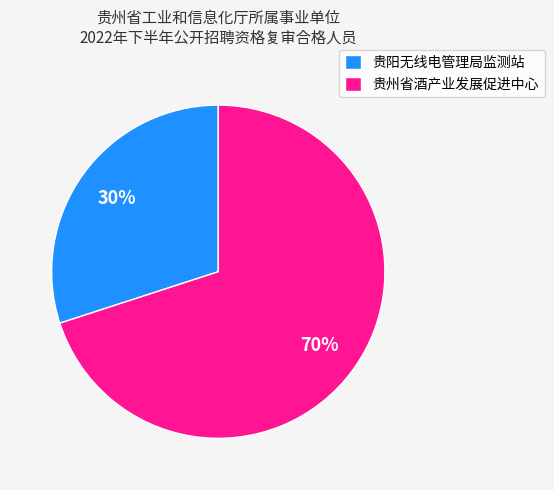

Between 贵阳无线电管理局监测站 and 贵州省酒产业发展促进中心, which is larger?

贵州省酒产业发展促进中心